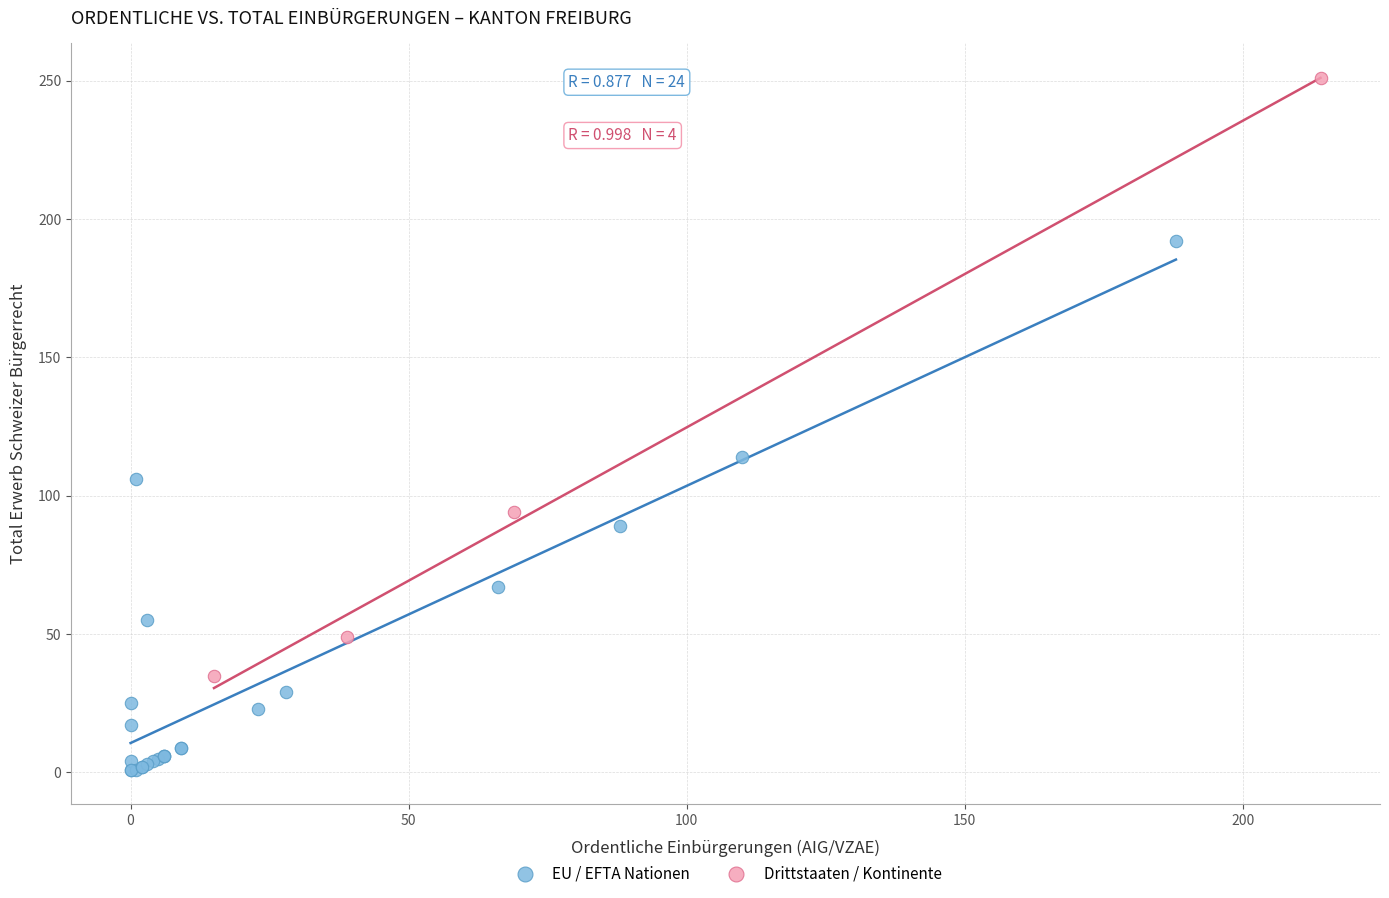

Which series reaches the minimum Y coordinate?

EU / EFTA Nationen